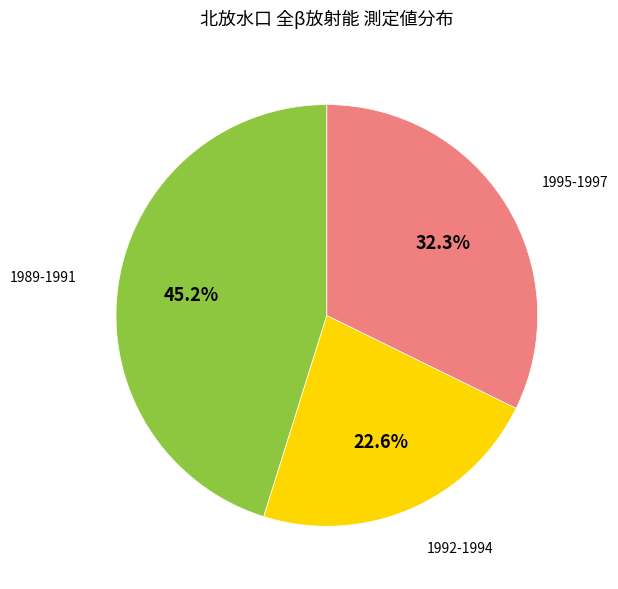

Does any single category account for the majority?

No